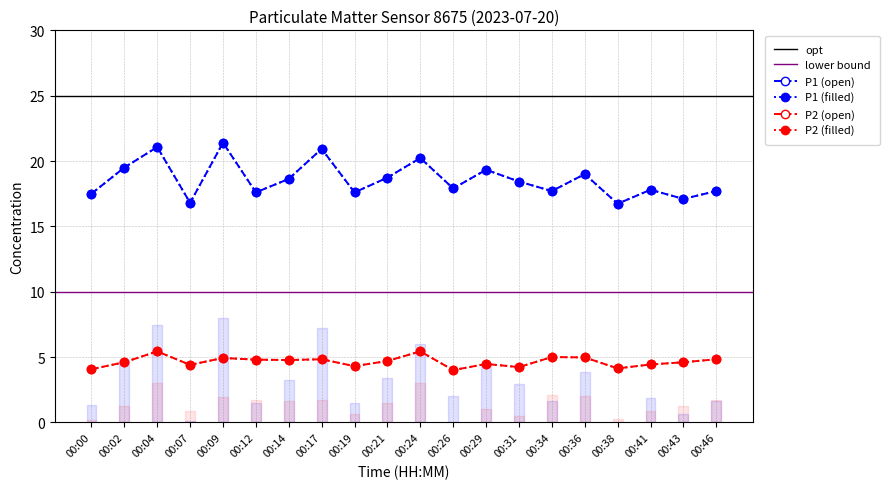

Reading left to right, list all the values displayed in this chart.

P1: 00:00=17.5	00:02=19.5	00:04=21.1	00:07=16.8	00:09=21.4	00:12=17.6	00:14=18.6	00:17=20.9	00:19=17.6	00:21=18.7	00:24=20.2	00:26=17.9	00:29=19.3	00:31=18.4	00:34=17.7	00:36=19.0	00:38=16.7	00:41=17.8	00:43=17.1	00:46=17.7
P2: 00:00=4.1	00:02=4.6	00:04=5.4	00:07=4.4	00:09=4.9	00:12=4.8	00:14=4.8	00:17=4.8	00:19=4.3	00:21=4.7	00:24=5.4	00:26=4.0	00:29=4.5	00:31=4.2	00:34=5.0	00:36=5.0	00:38=4.1	00:41=4.4	00:43=4.6	00:46=4.8